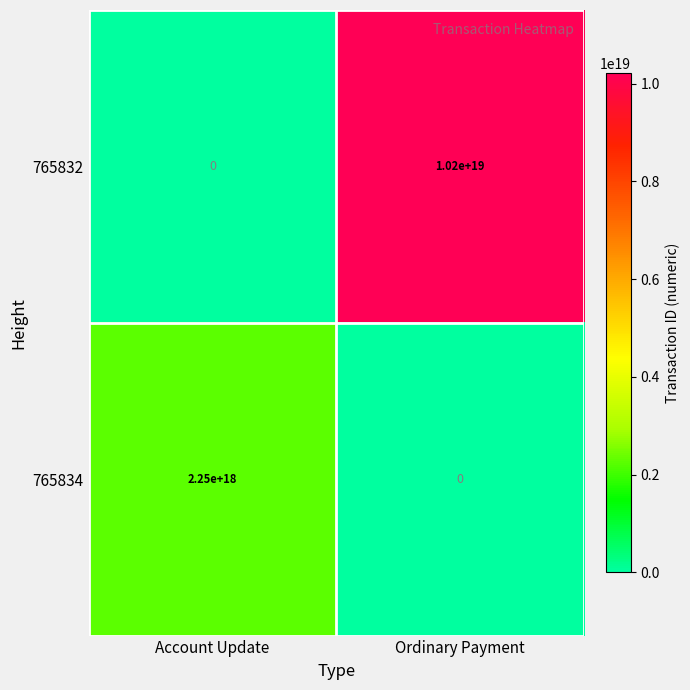

Where is 765832 nearest to the value 5100000000000000000?

Account Update